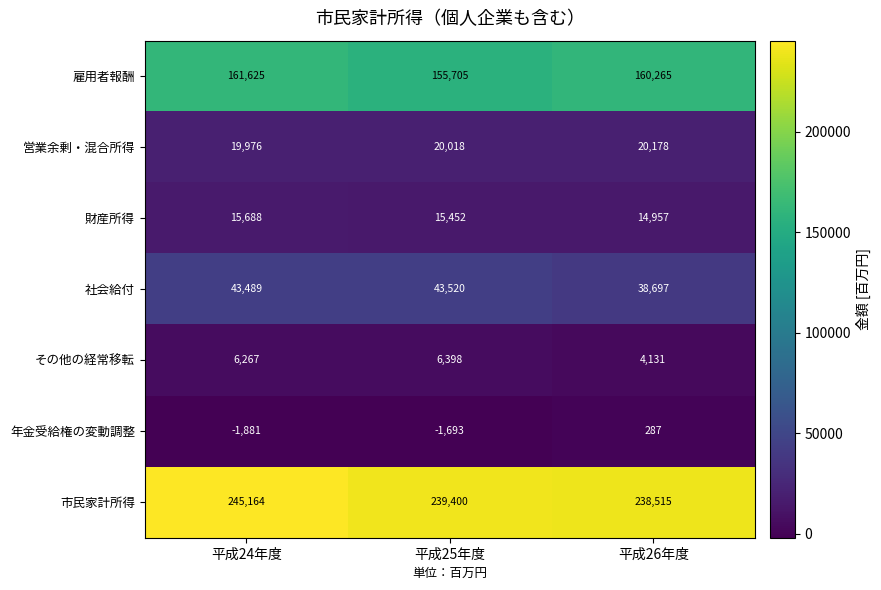

Rank the series by their maximum value, from highest to lowest.

市民家計所得, 雇用者報酬, 社会給付, 営業余剰・混合所得, 財産所得, その他の経常移転, 年金受給権の変動調整